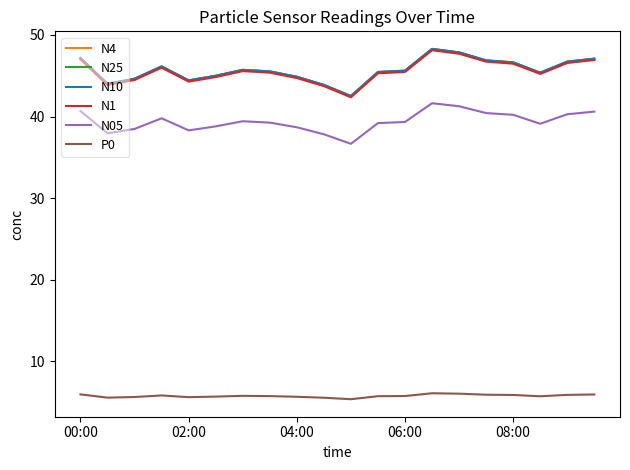

In N1, how many points are higher than both neighbors (excluding endpoints)?

3